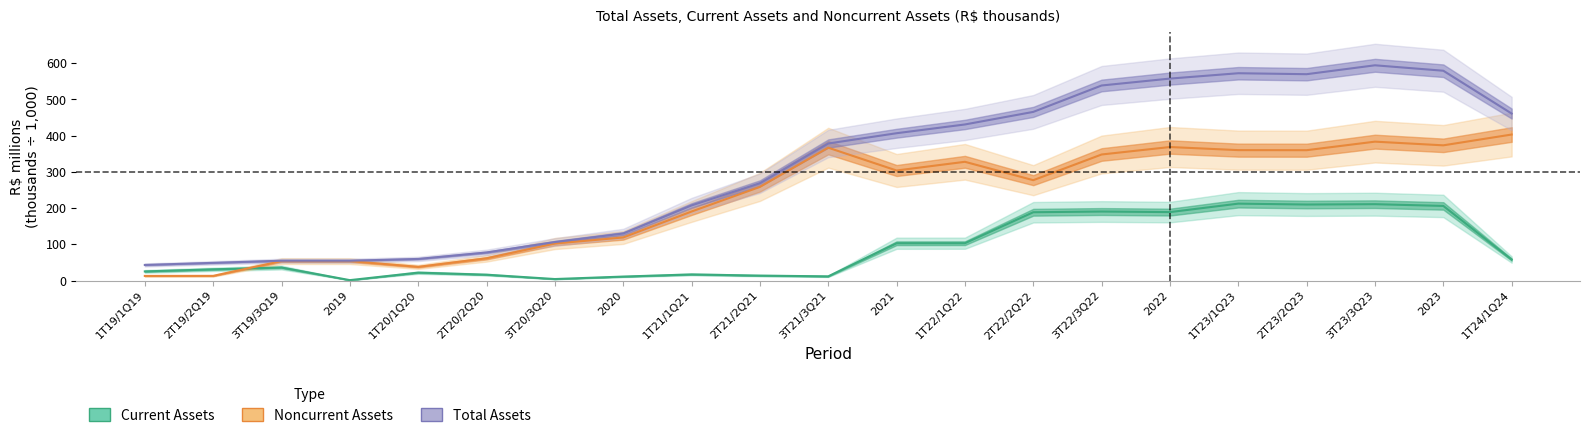

At 3T20/3Q20, list the series in order from smallest to largest.

Current Assets, Noncurrent Assets, Total Assets